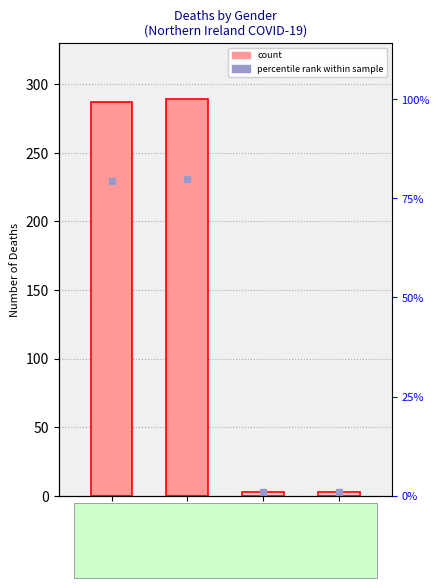

List the labels in order of value, smallest first.

U, Not Known, F, M